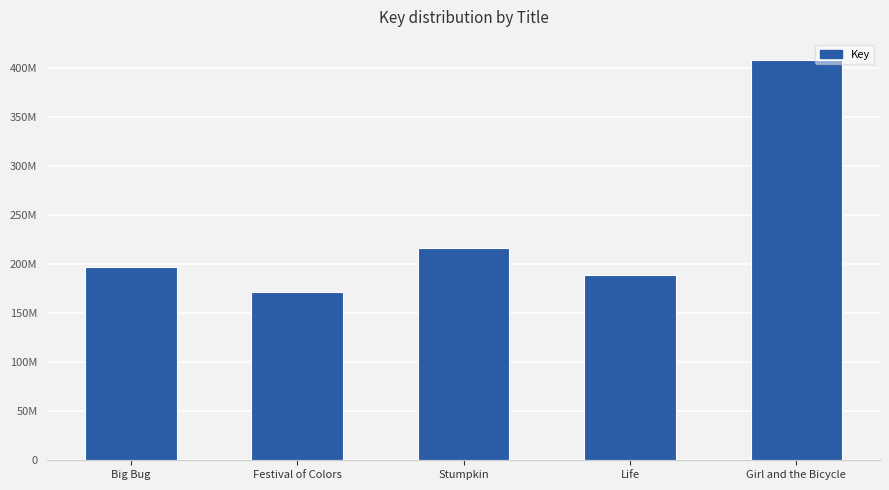

Does the chart contain any negative values?

No